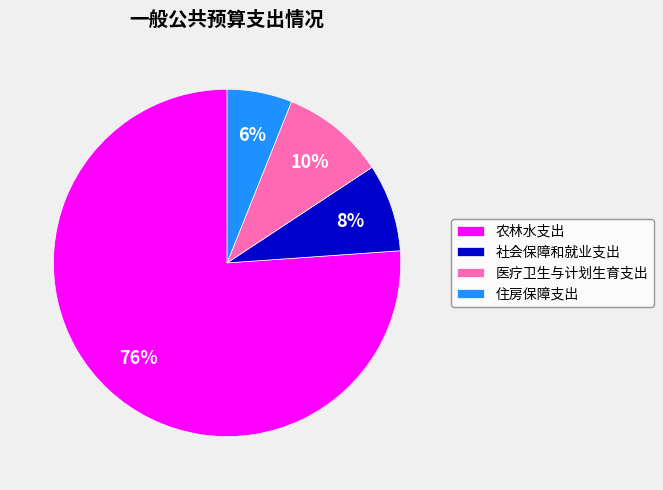

Is it true that 农林水支出 is 65% of the pie?

False